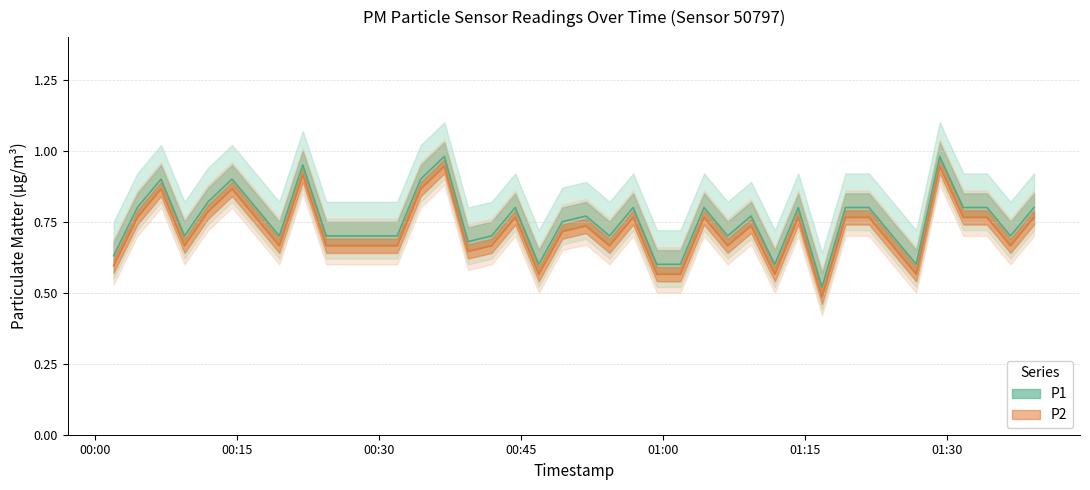

What is the sum of all P2 values?

28.6